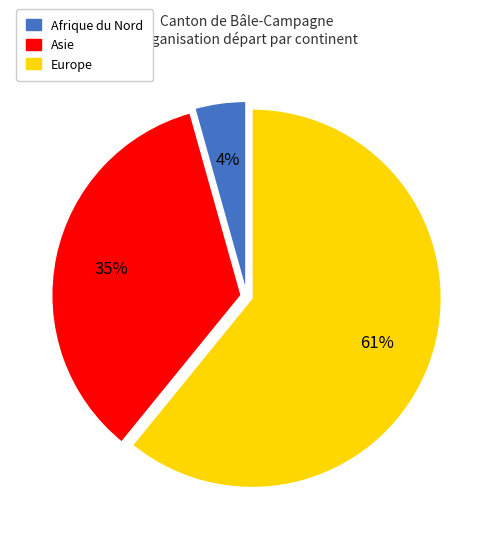

To the nearest percent, what is the difference between the largest and smallest slice percentages?

57%